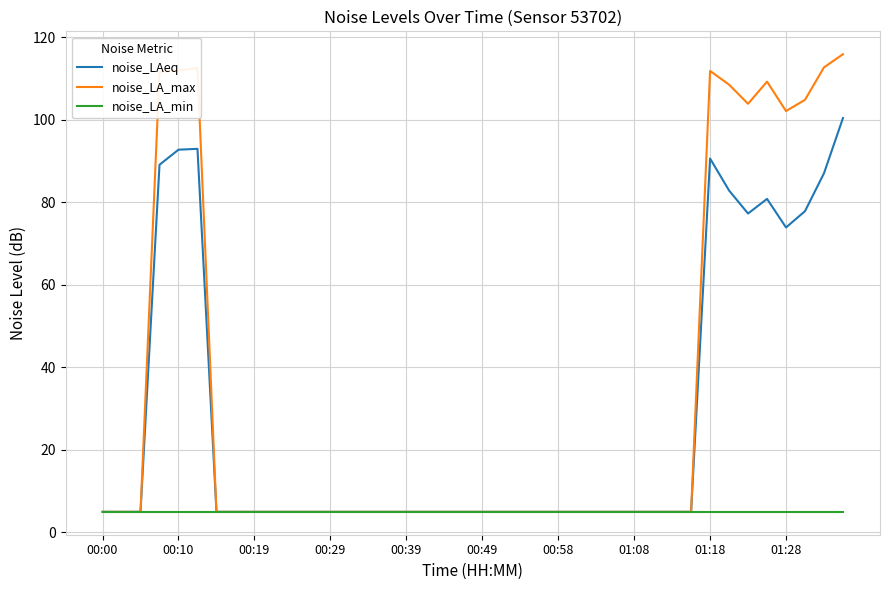

Which series has the widest spread of values?

noise_LA_max